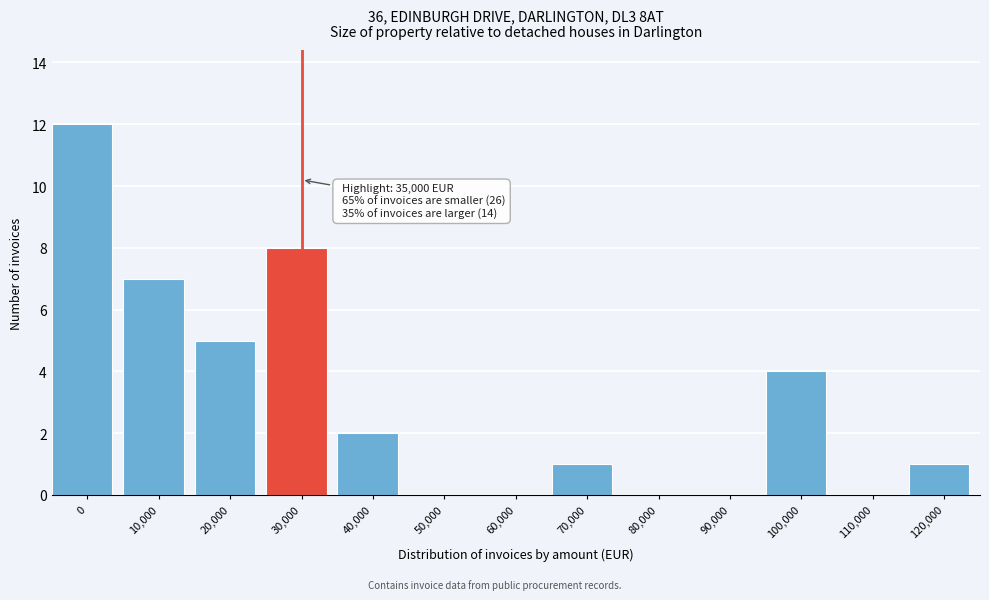

Reading left to right, list all the values displayed in this chart.

0=12	10,000=7	20,000=5	30,000=8	40,000=2	50,000=0	60,000=0	70,000=1	80,000=0	90,000=0	100,000=4	110,000=0	120,000=1